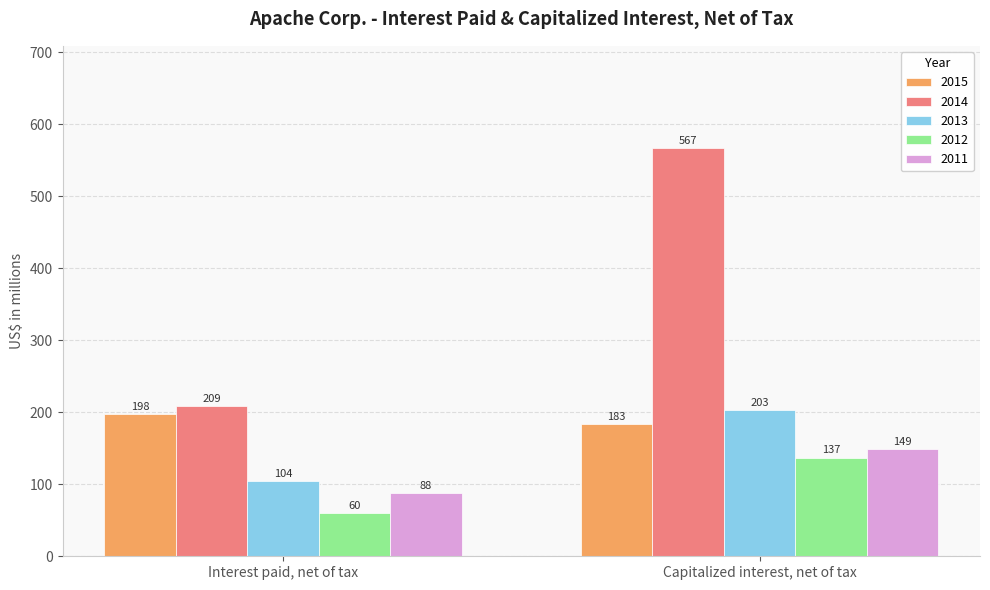

The 2015 series shows 281 at Capitalized interest, net of tax. True or false?

False